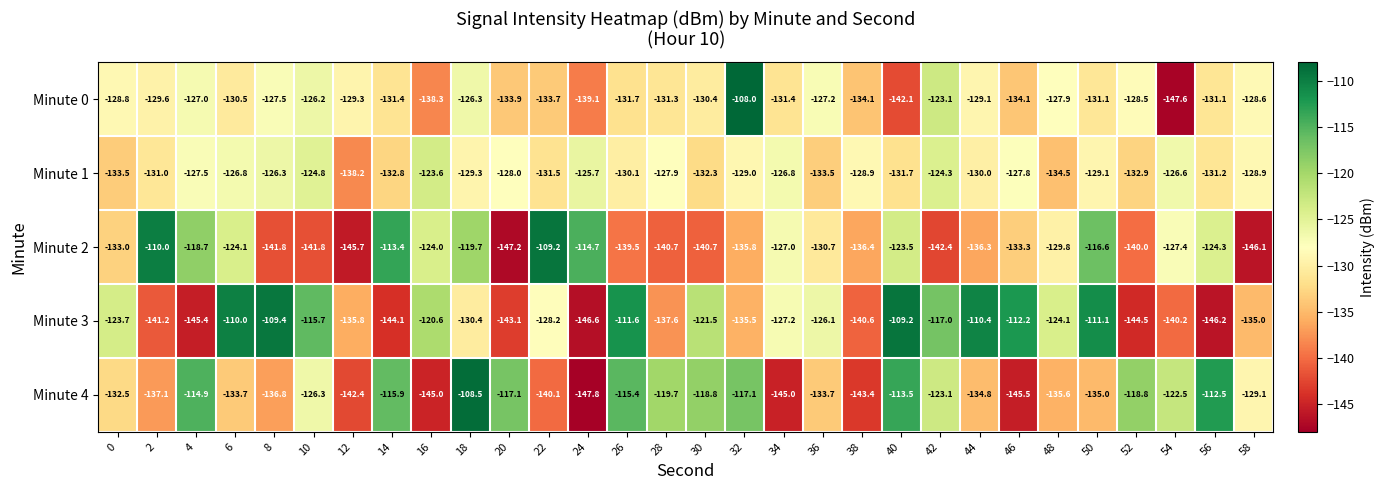

The value of Minute 2 at 46 is -194.2. True or false?

False